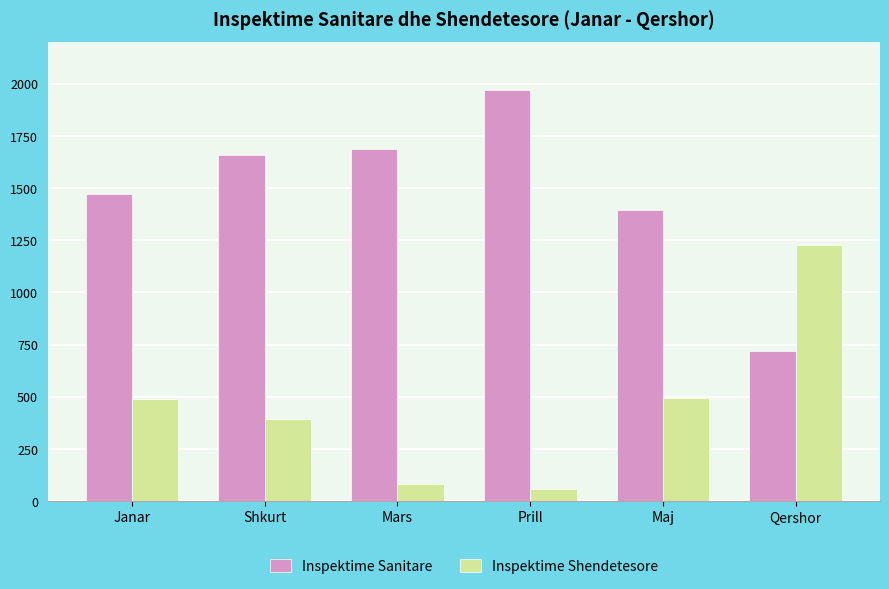

Which series has the largest total across all categories?

Inspektime Sanitare